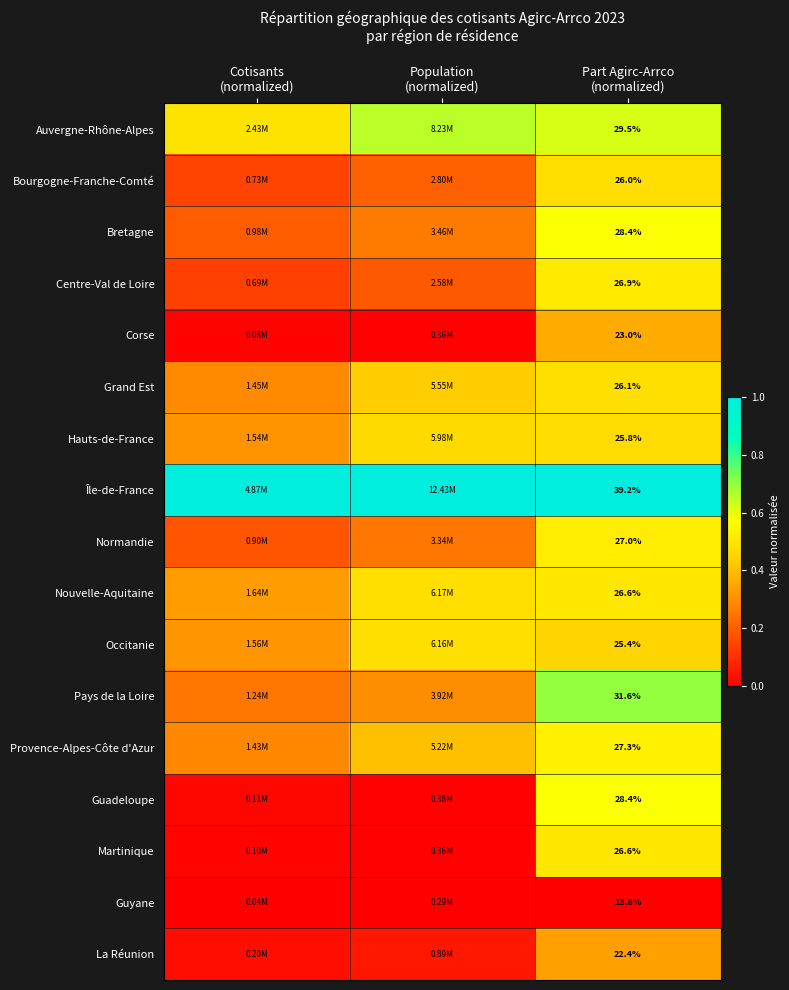

The Occitanie series shows 0.5 at Population (normalized). True or false?

True